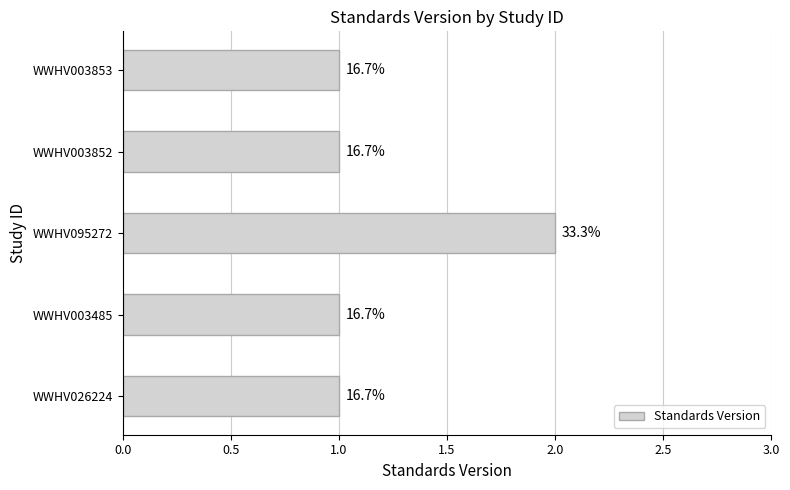

What is the smallest value displayed?

1